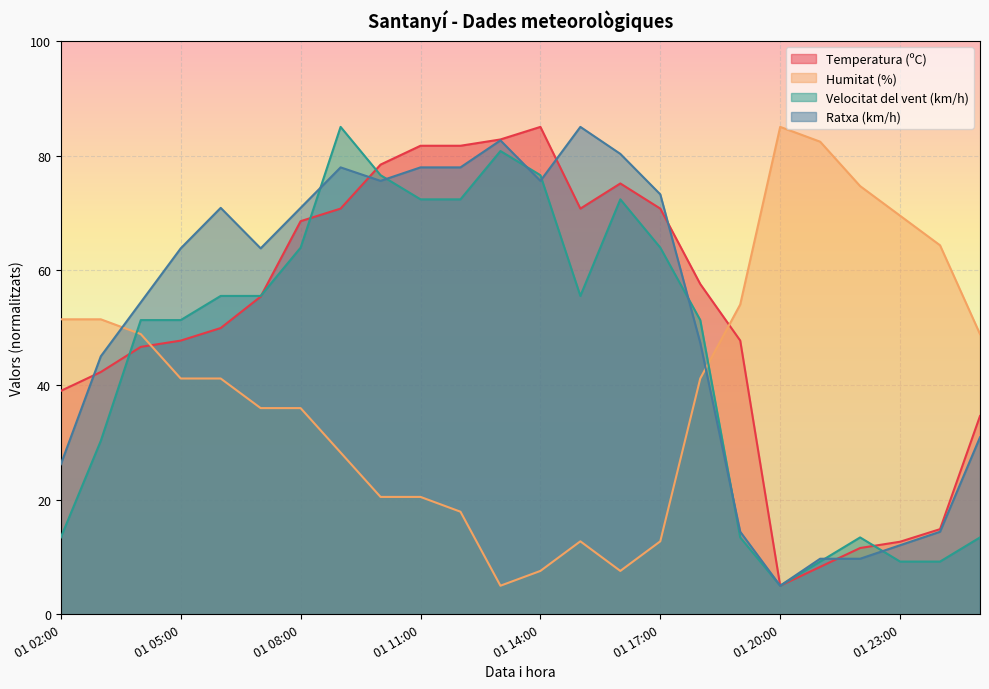

What is the difference between the highest and lowest values at 01 04:00?

7.8